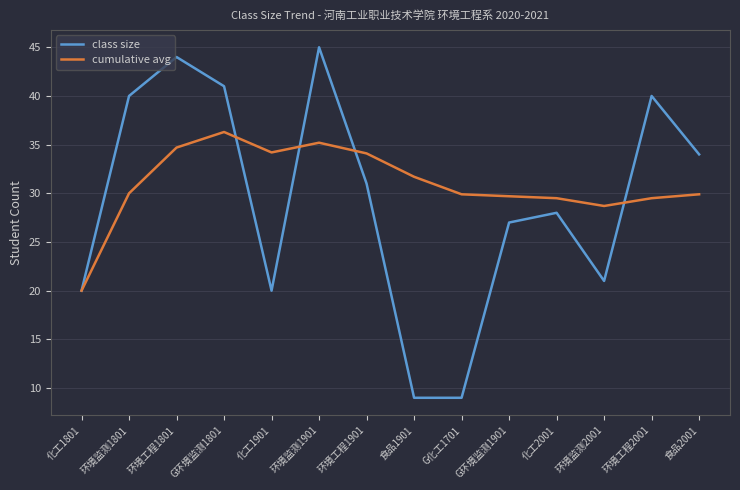

List the series in order of their peak value, highest first.

class size, cumulative avg